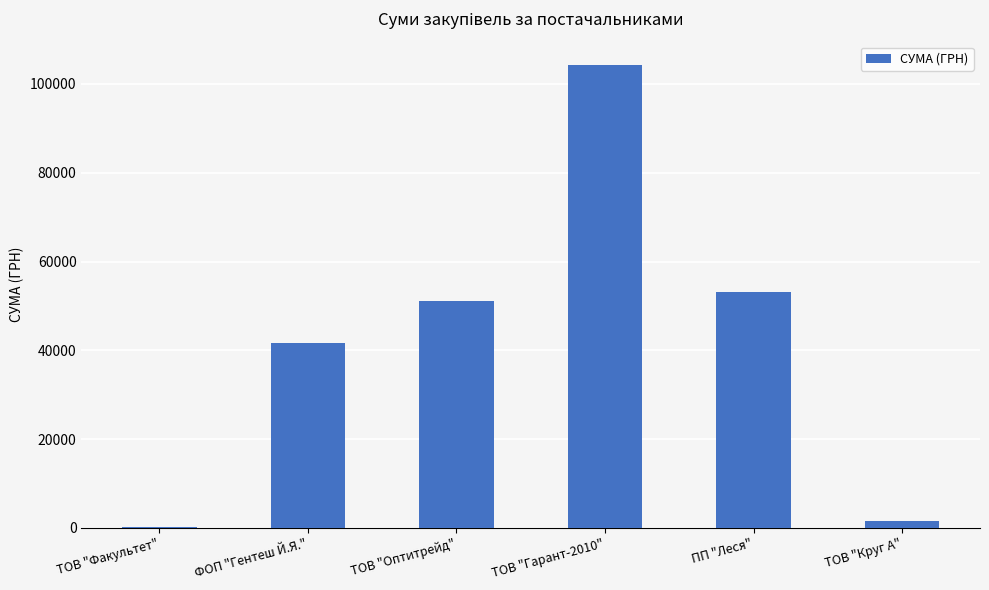

What is the average value?

41971.7